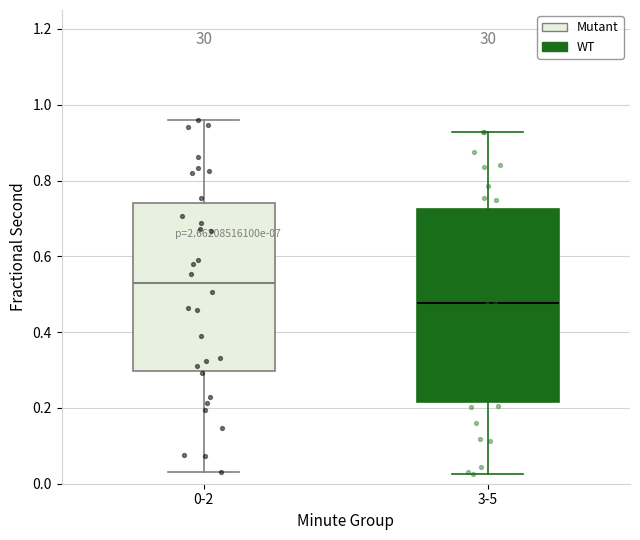

Reading left to right, read every box against the y-axis: the position of its median line, the range the box covers, and the ends of its whiskers. The values are not printed on the chart, so give them approximately, as read against the axis.

0-2: median 0.54, box 0.30 to 0.74, whiskers 0.02 to 0.96
3-5: median 0.48, box 0.22 to 0.72, whiskers 0.02 to 0.92